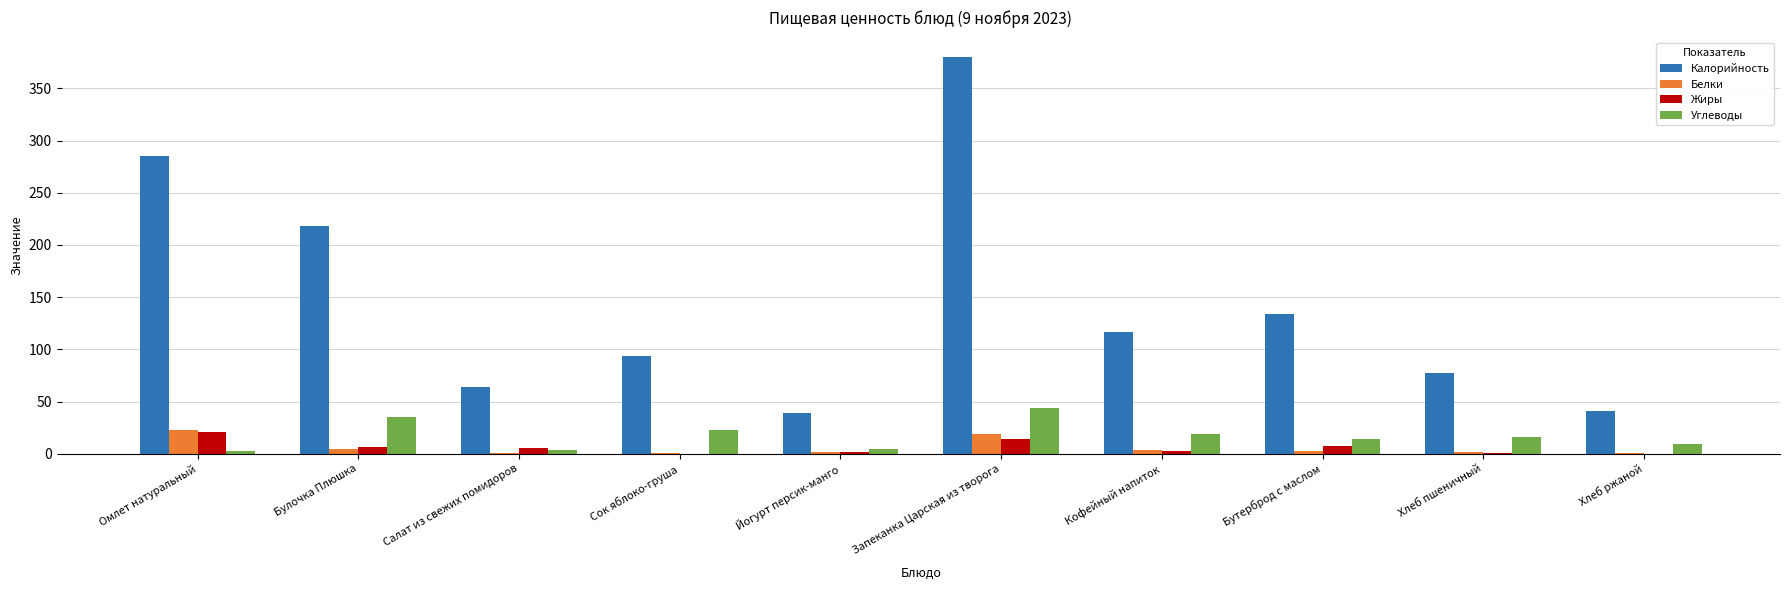

What is the maximum value for Углеводы?

44.0